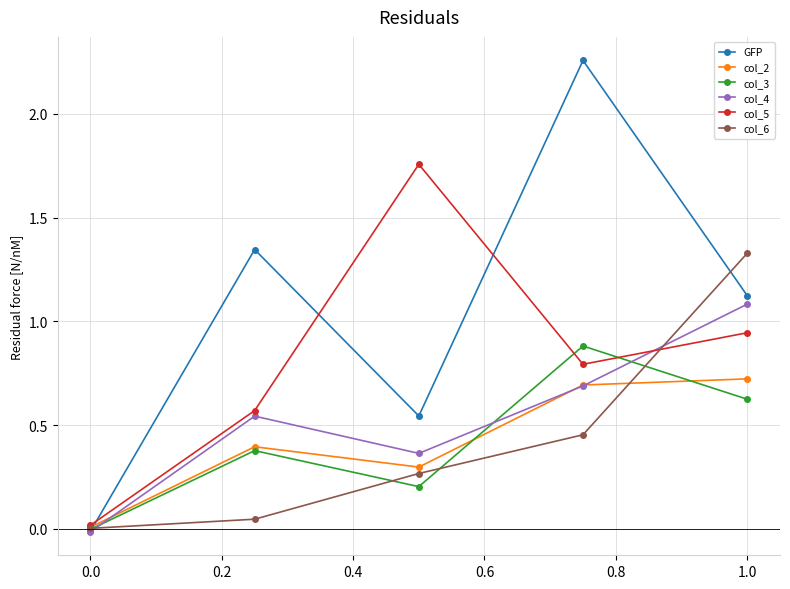

What is the highest value of the col_2 series?

0.7